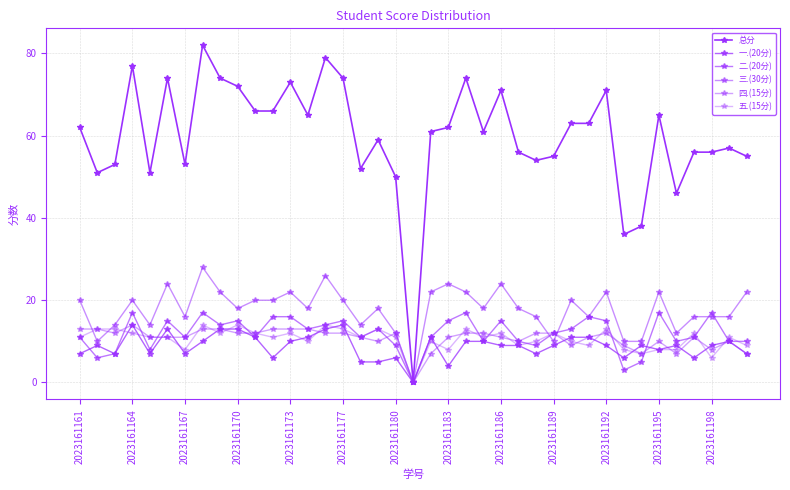

Does the chart have visible grid lines?

Yes